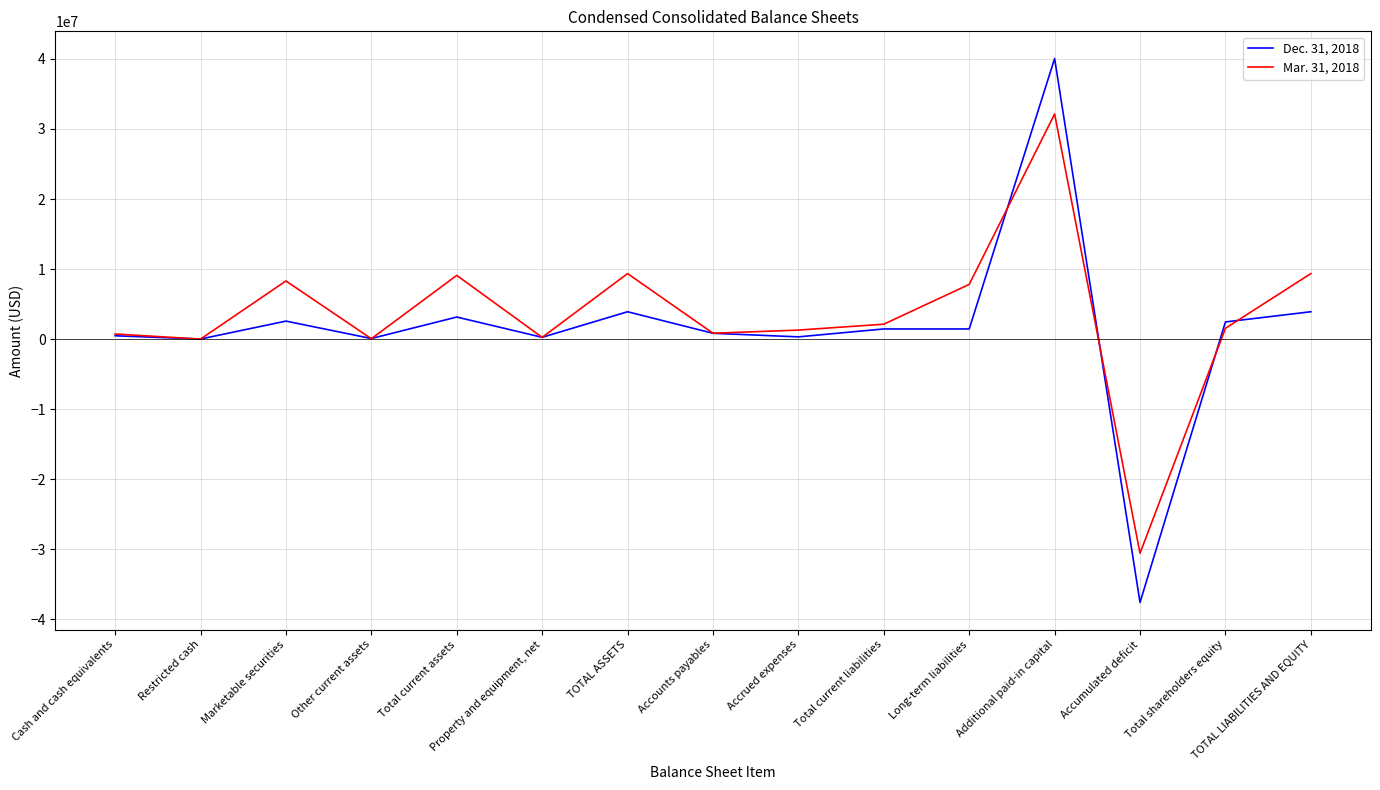

True or false: Dec. 31, 2018 and Mar. 31, 2018 cross at least once.

True